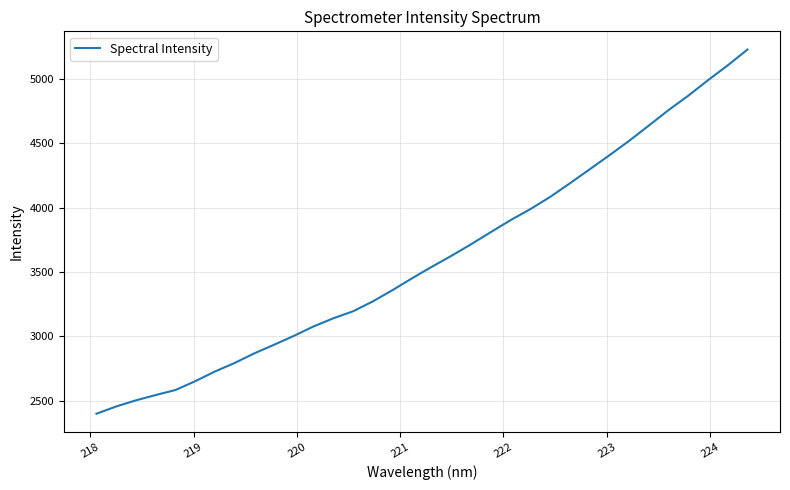

What is the greatest value displayed?

5230.8